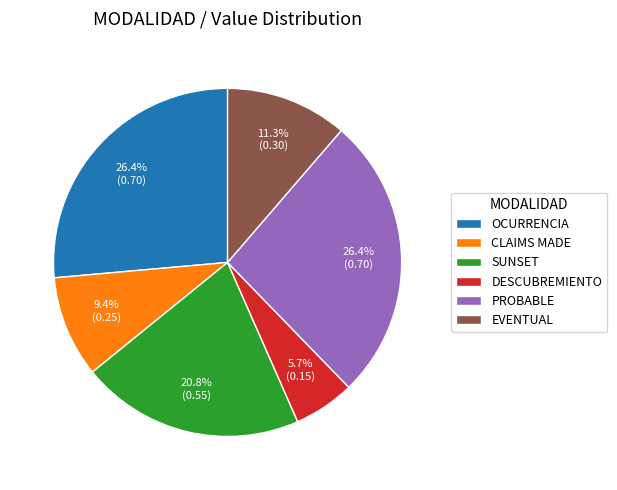

To the nearest percent, what is the average slice percentage?

17%